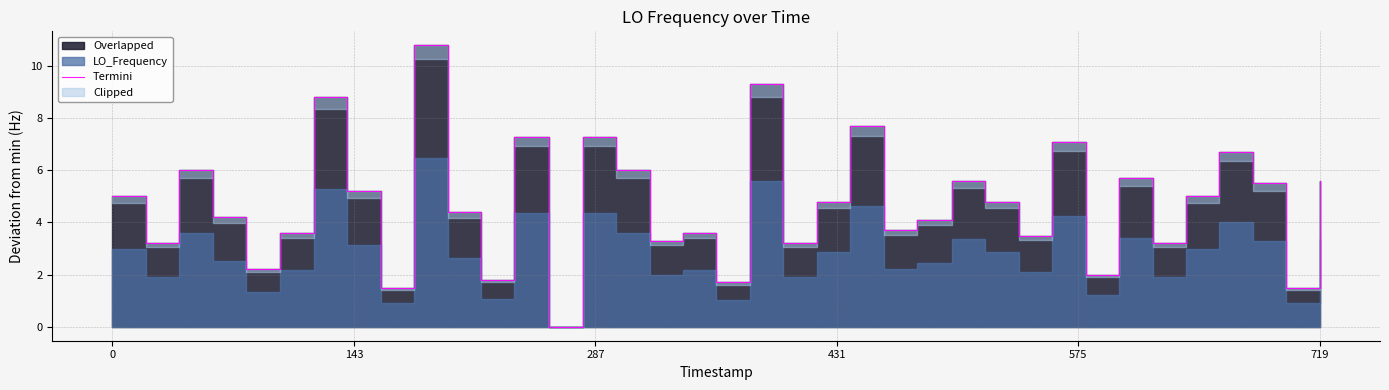

How many values exceed 4?

24